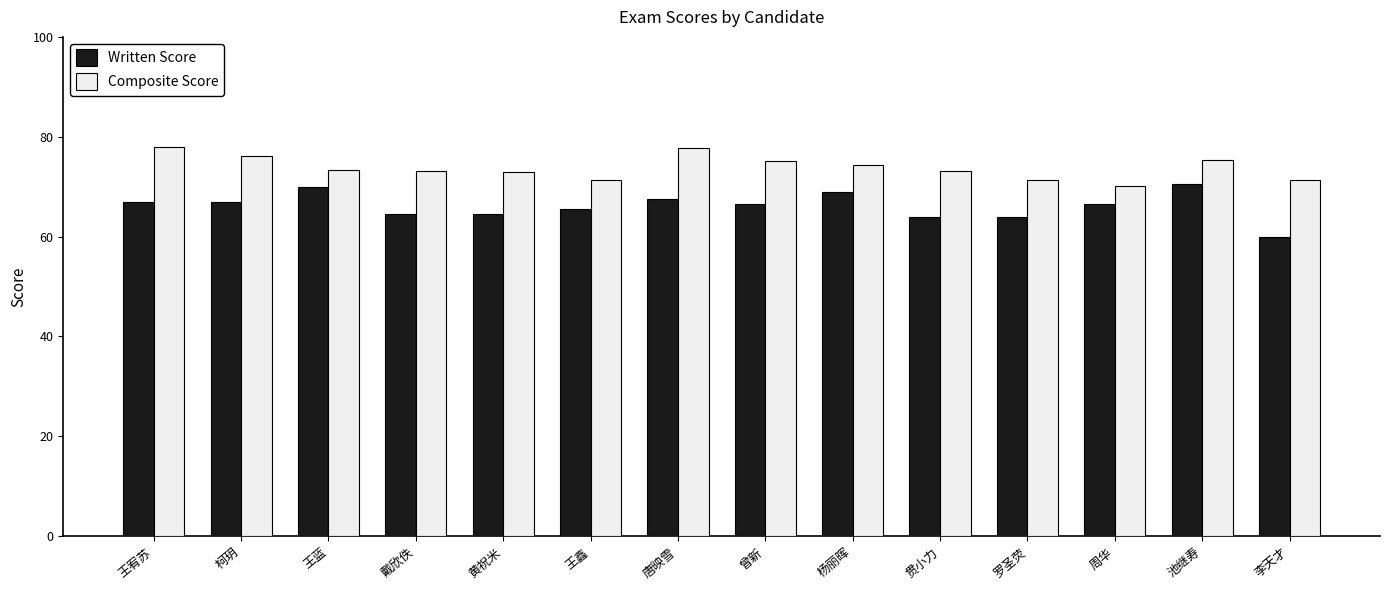

What is the difference between the second highest and second lowest values in the Written Score series?

6.0